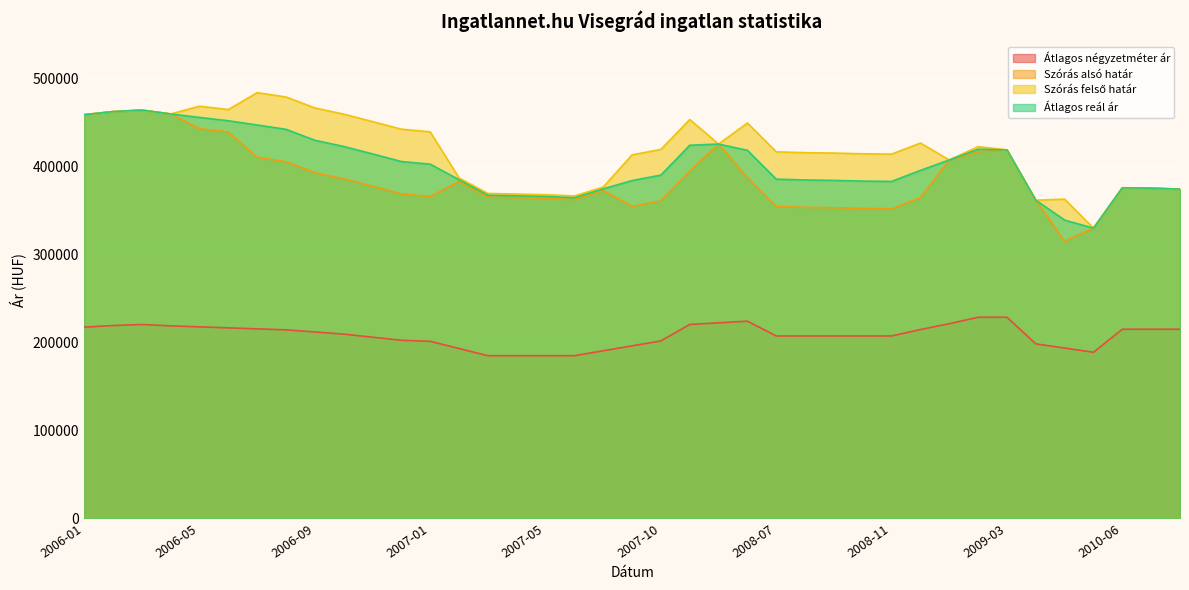

Between 2006-09 and 2009-03, which series saw the biggest shift?

Szórás felső határ